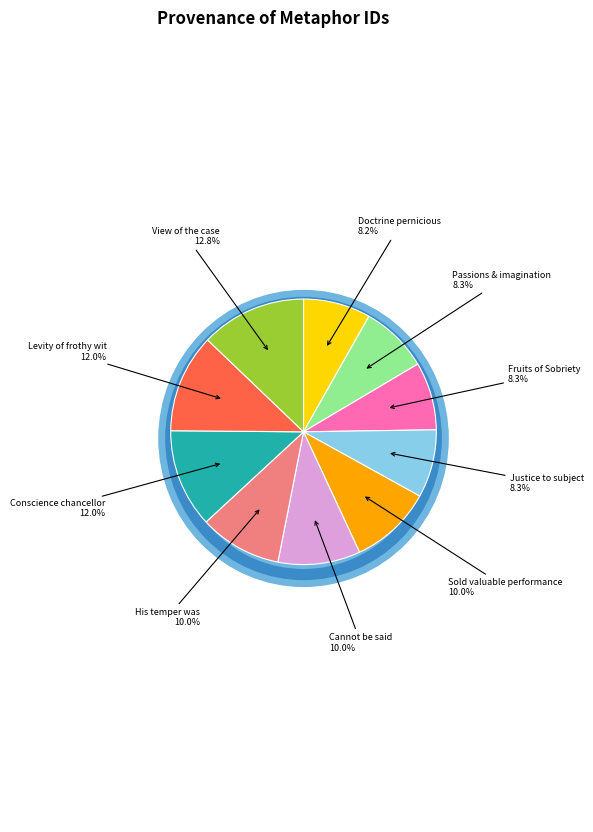

Is Sold valuable performance the majority of the pie?

No